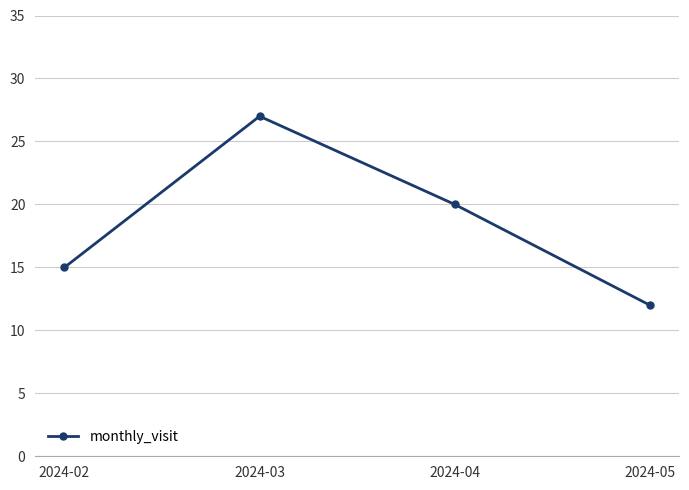

Where does the data first go above 20?

2024-03